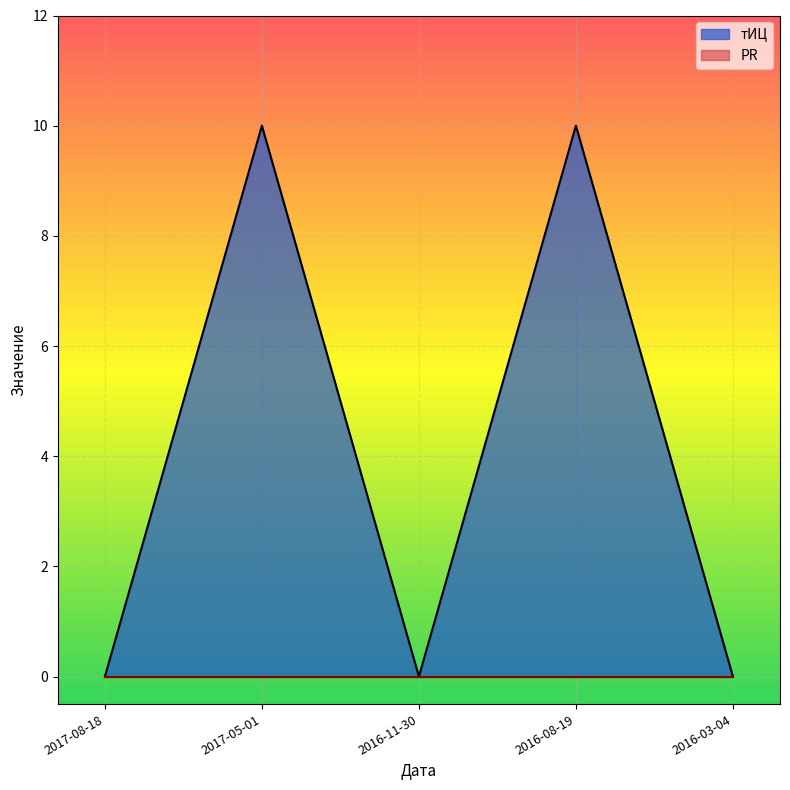

What position from the right is 2016-08-19?

2